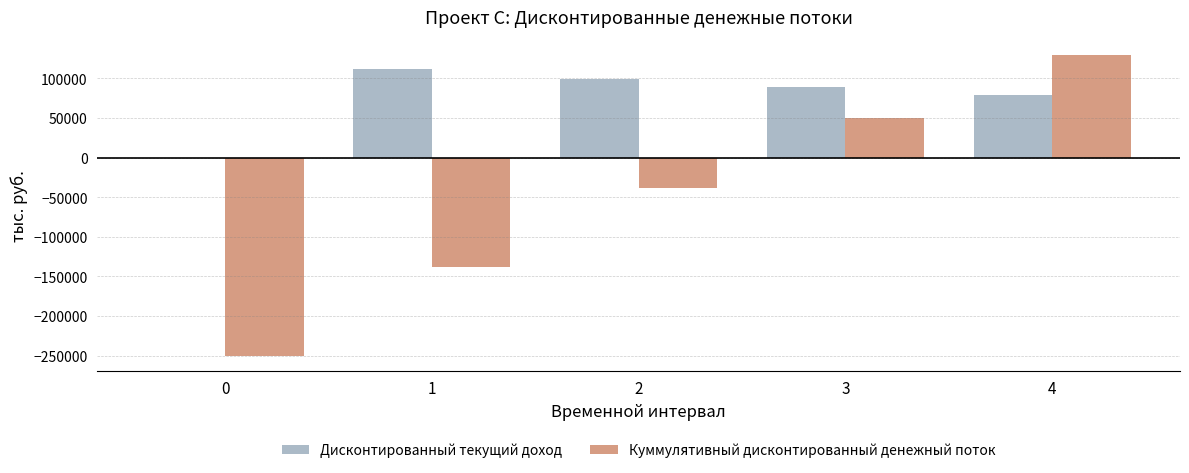

At which category is the sum across all series the highest?

4